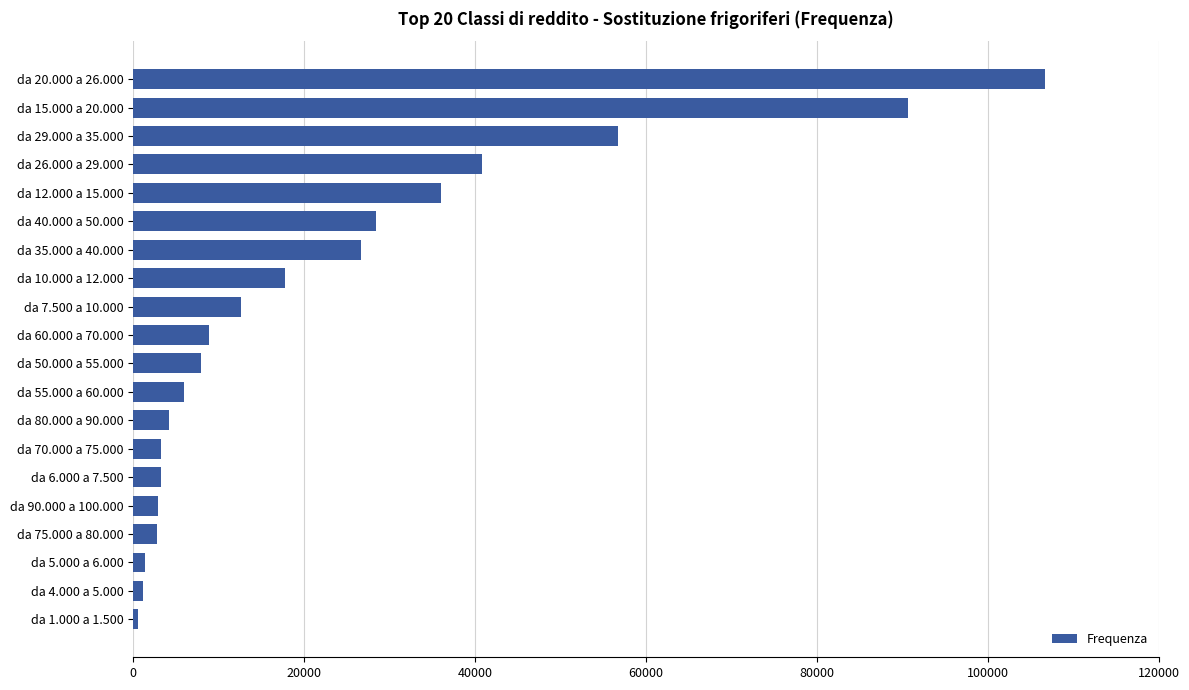

What is the sum of all values?

457855